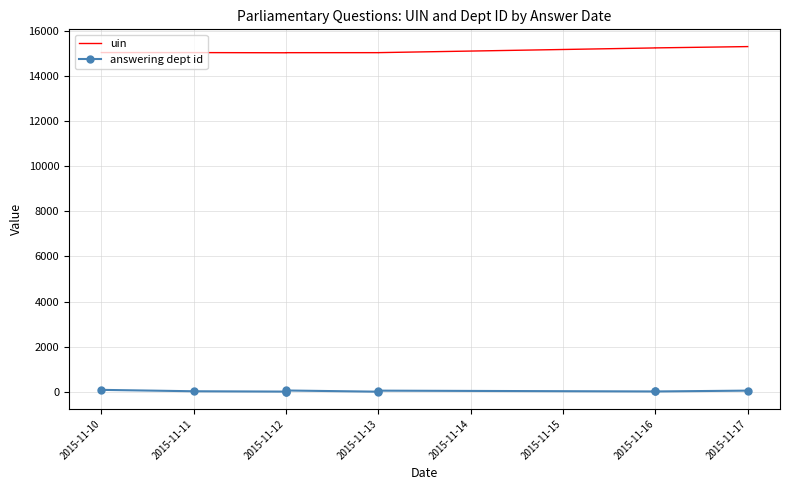

How many categories are shown in the chart?

10